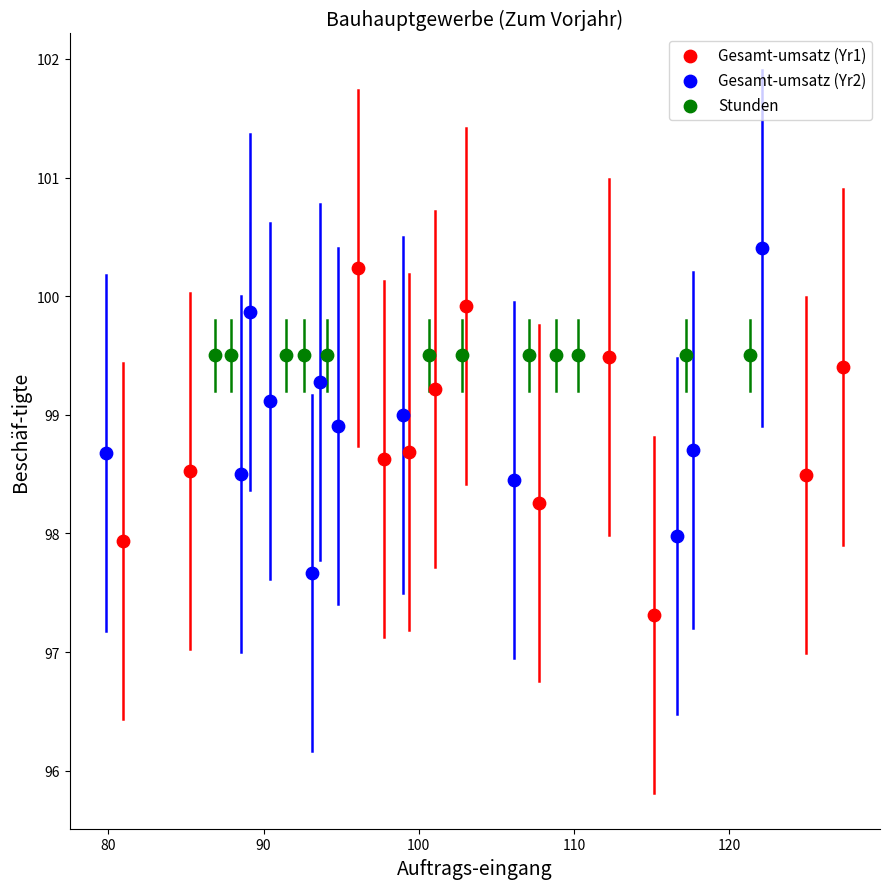

Which series contains the lowest Y value?

Gesamt-umsatz (Yr1)